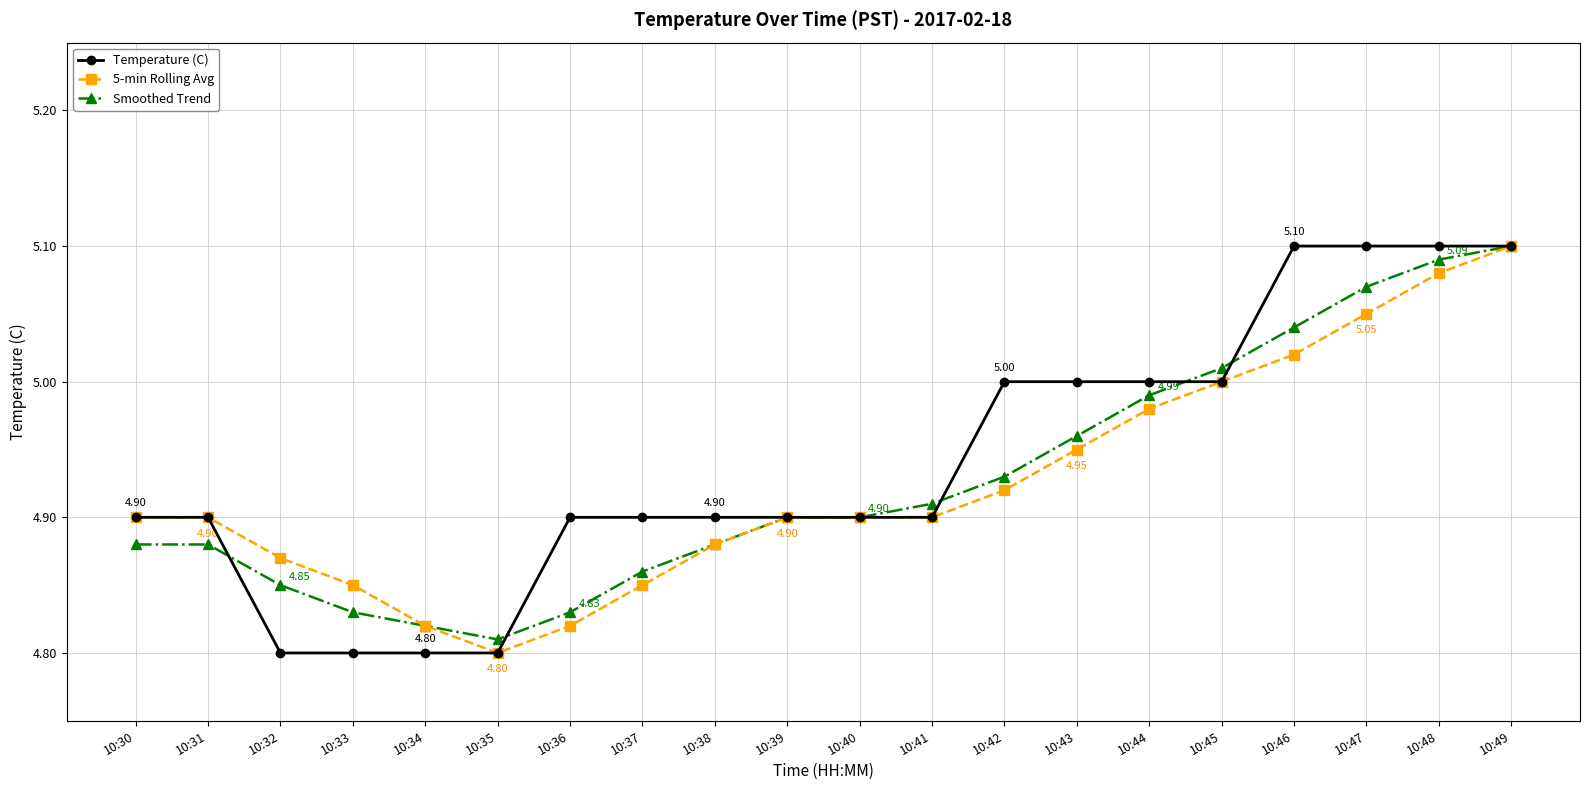

Is the value of Temperature (C) at 10:49 greater than the value of Smoothed Trend at 10:46?

Yes